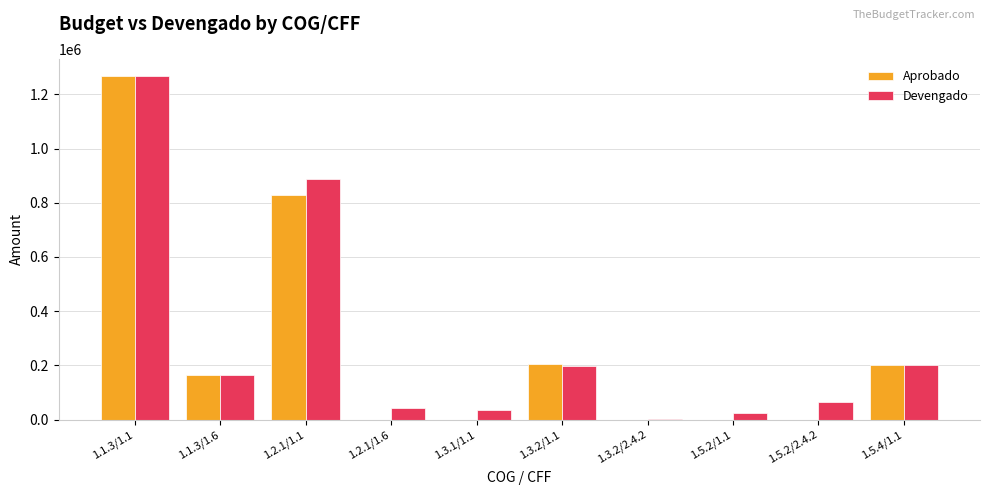

Which series has the largest total across all categories?

Devengado